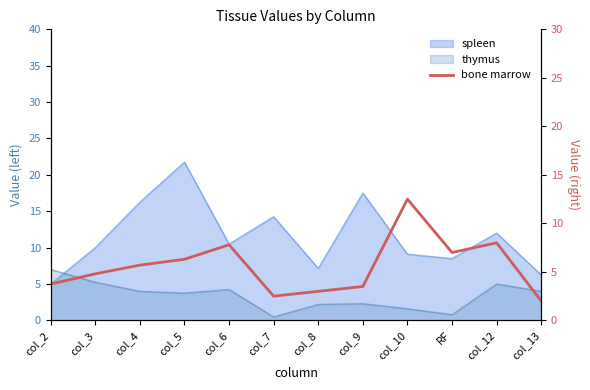

True or false: the data shows 5.7 at col_4.

True